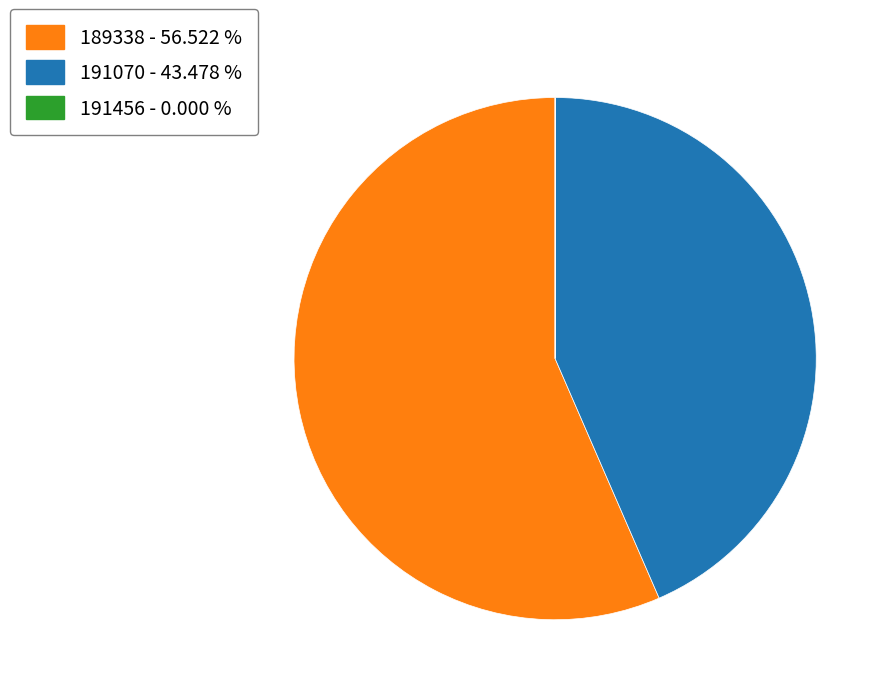

Approximately how many times larger is the value at 189338 - 56.522 % compared to 191070 - 43.478 %?

1.3